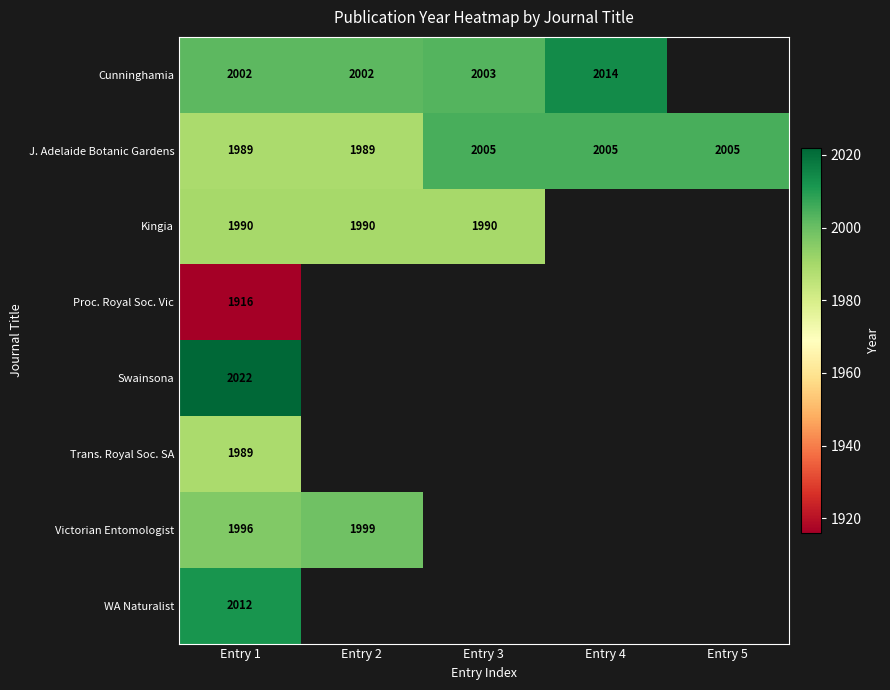

The Kingia series shows 3191 at Entry 3. True or false?

False